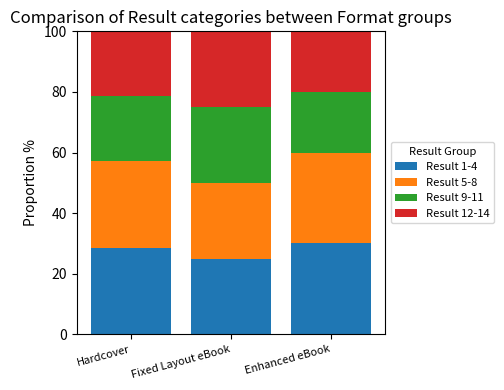

What is the lowest value of the Result 1-4 series?

25.0